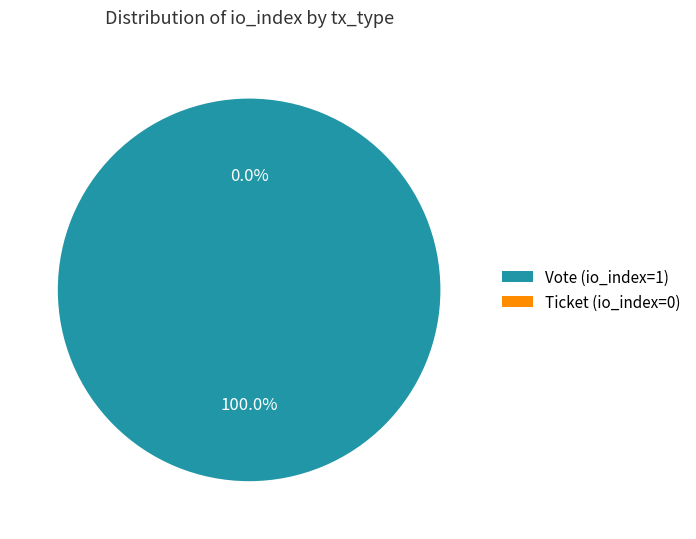

To the nearest percent, what is the difference between the largest and smallest slice percentages?

100%